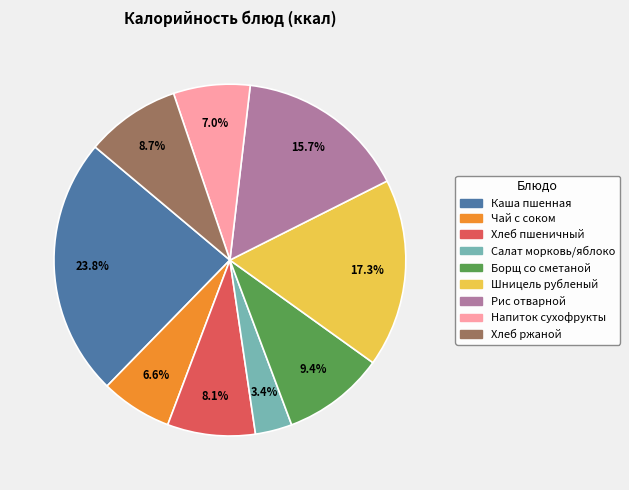

Is there a majority slice in this chart?

No